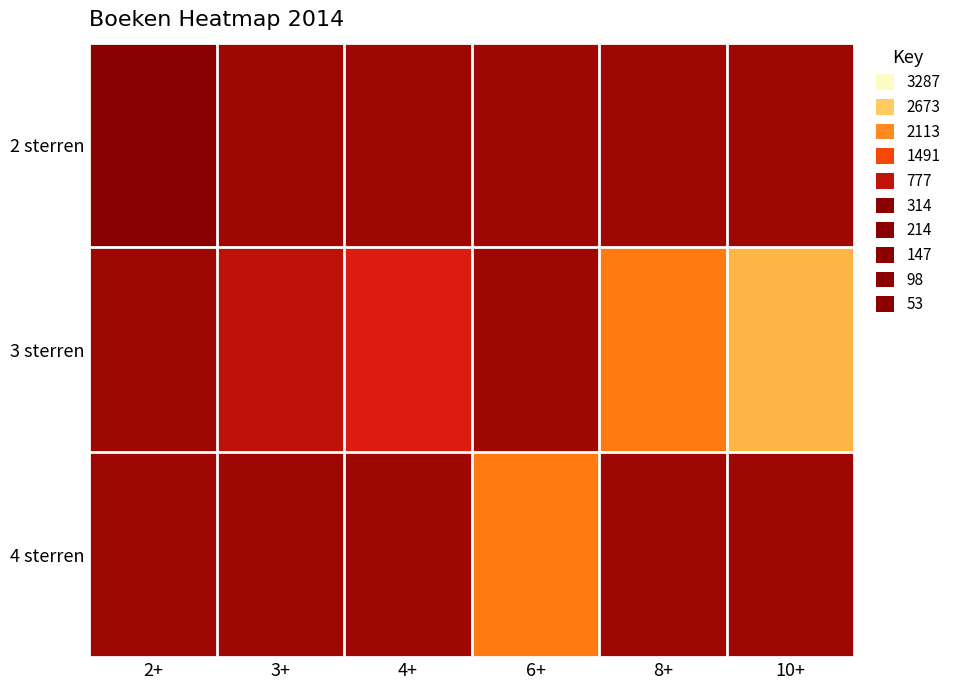

The 3 sterren series shows 1360 at 10+. True or false?

False